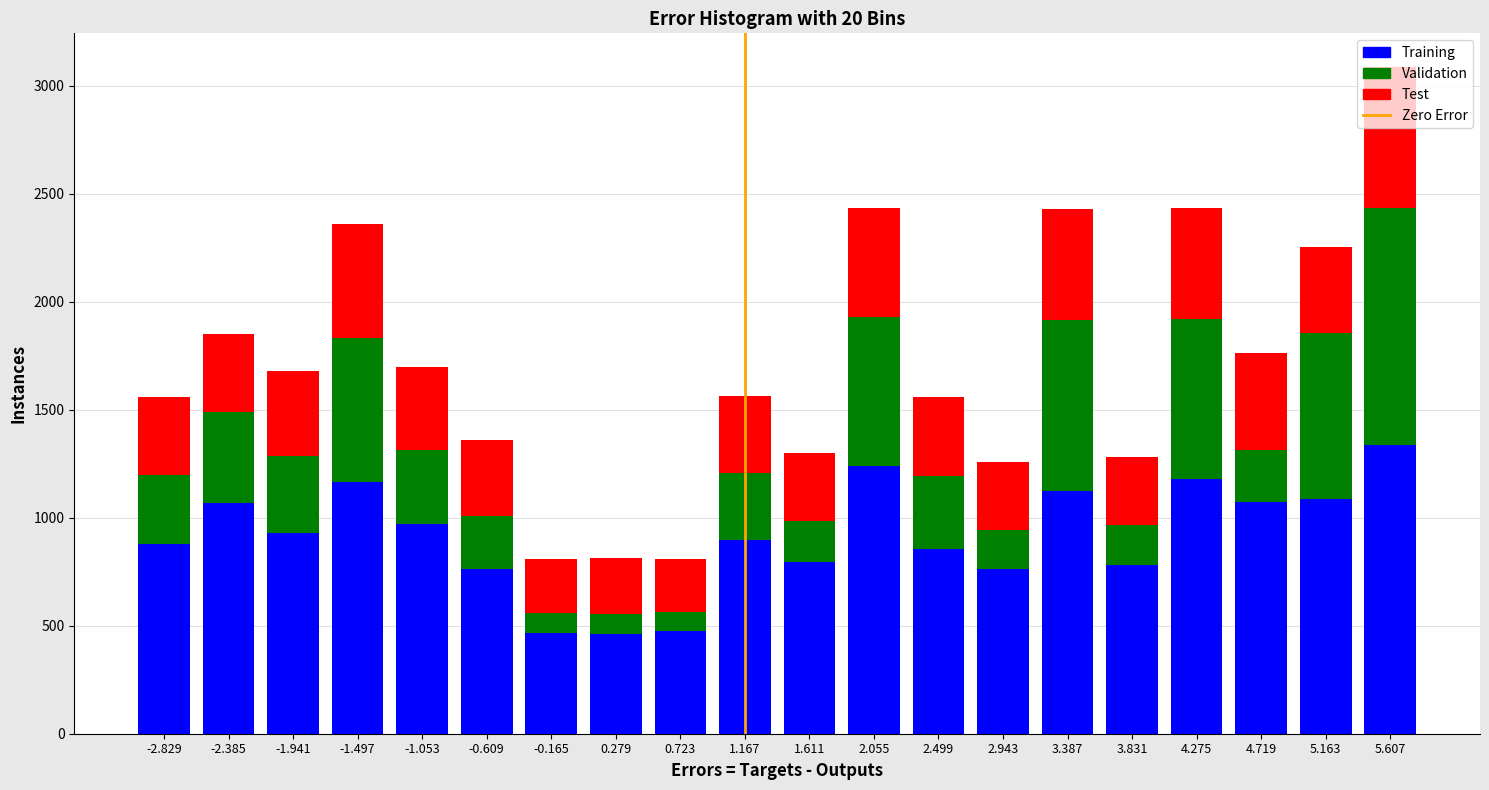

What is the maximum value for Training?

1334.5